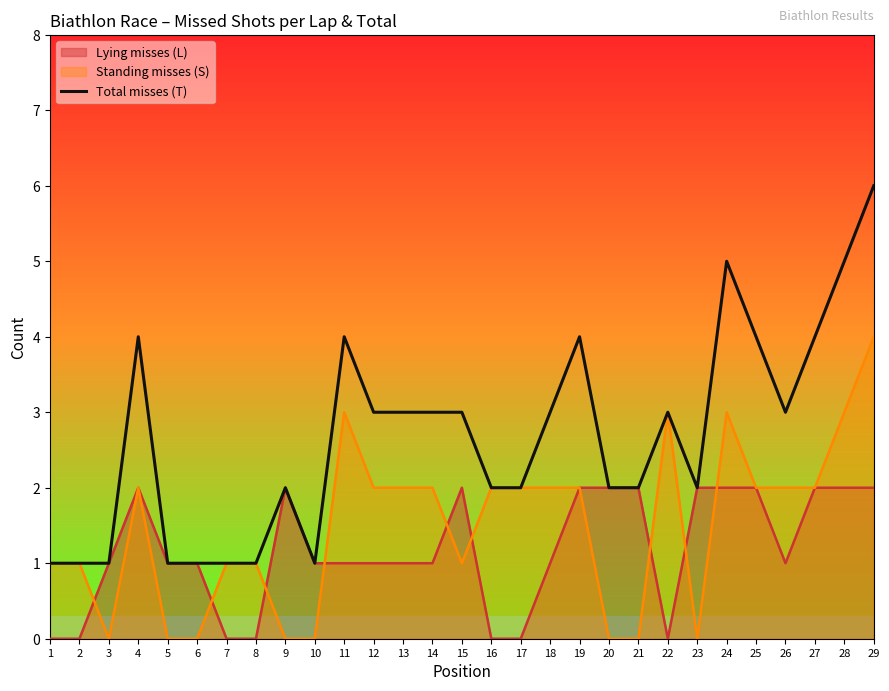

What is the average value?

3